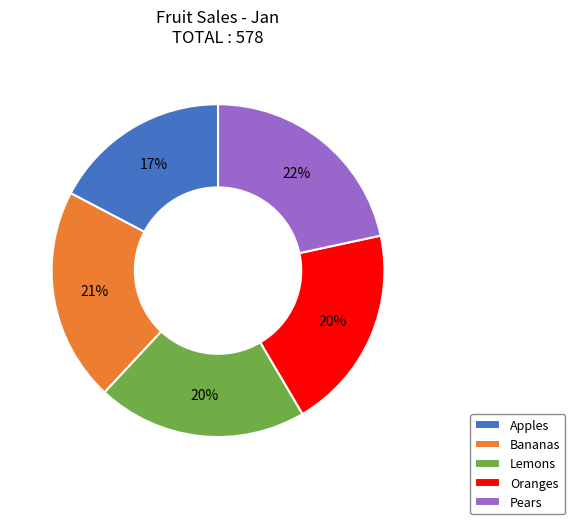

Which slice is the smallest?

Apples